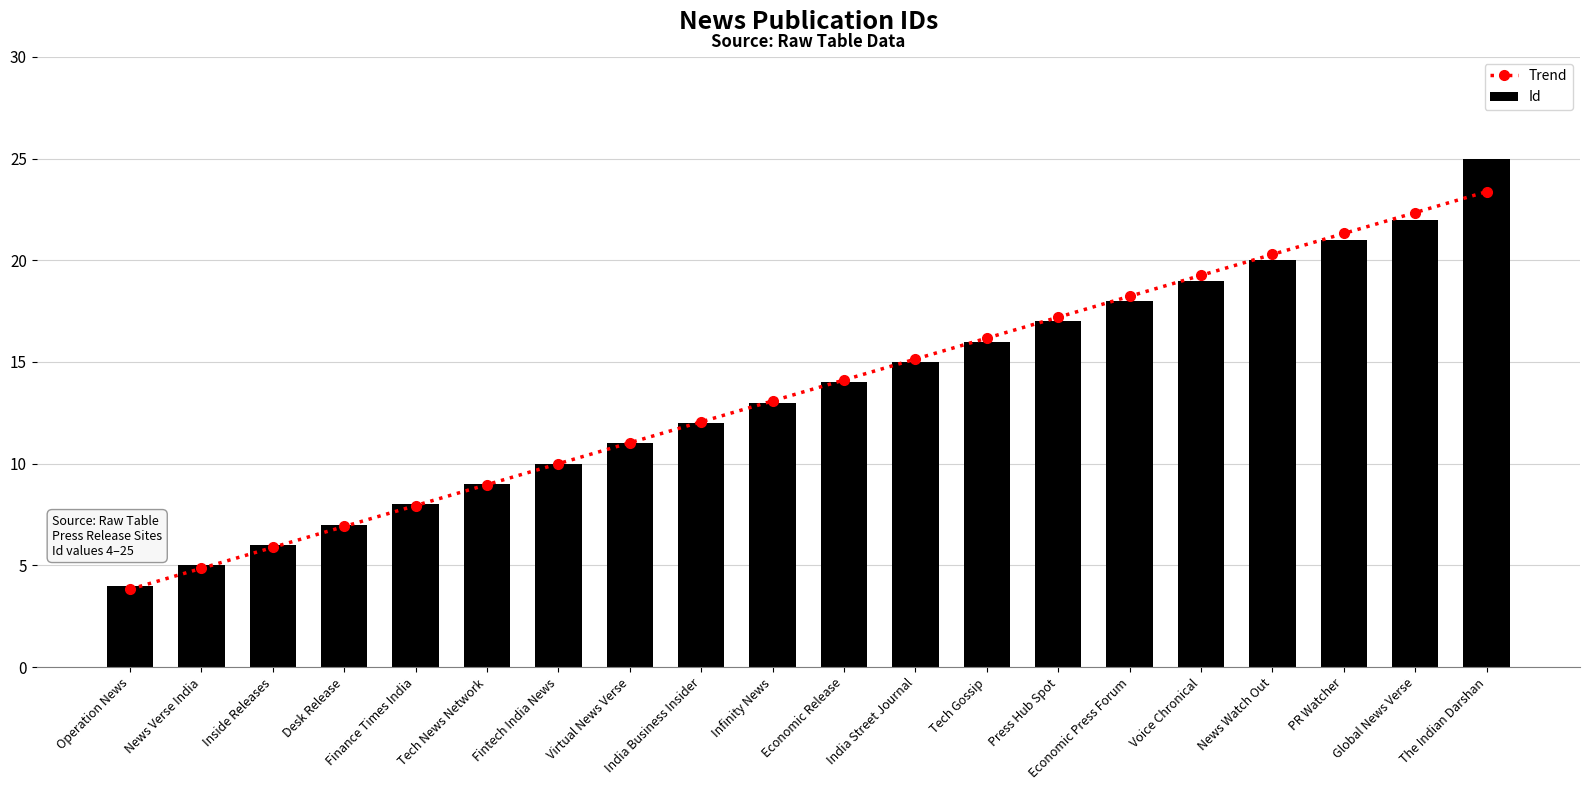

At which label does Id first exceed 14?

India Street Journal